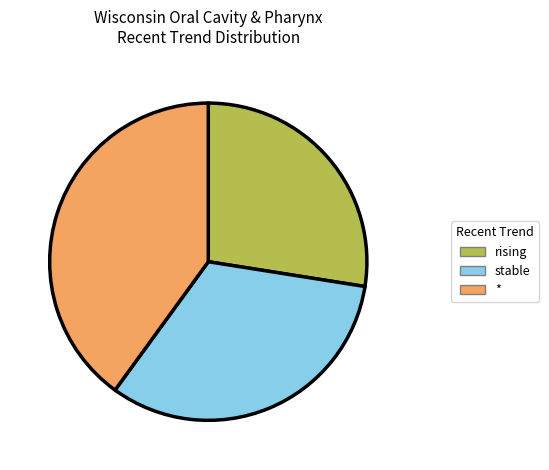

Is there any slice that represents more than half of the pie?

No